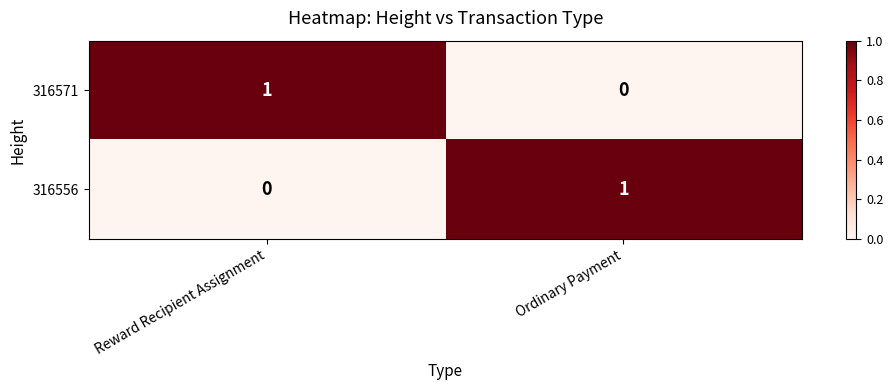

Count the number of data series in this chart.

2